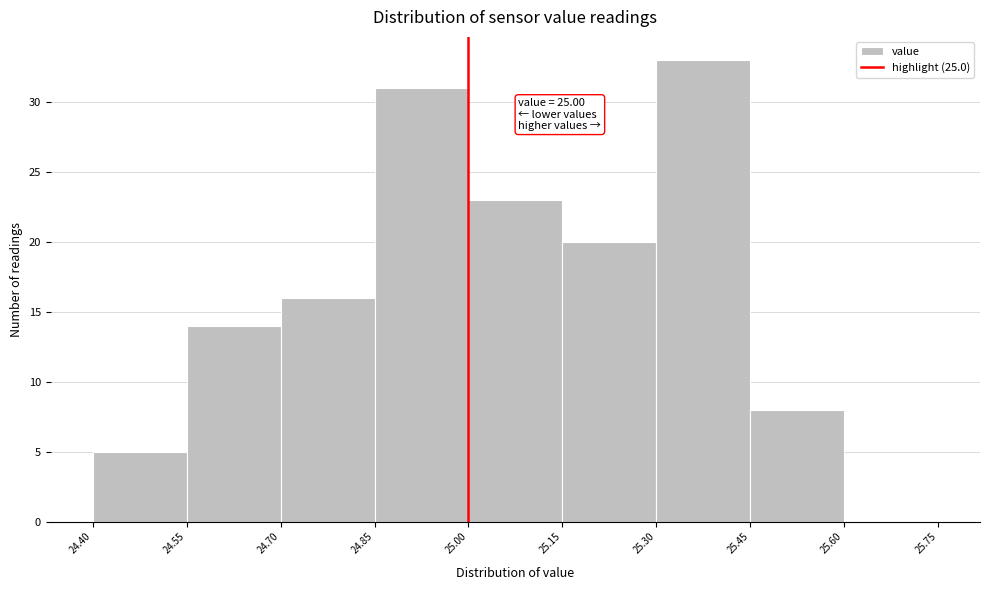

Which range on the x-axis has the tallest bar?

25.30 to 25.45